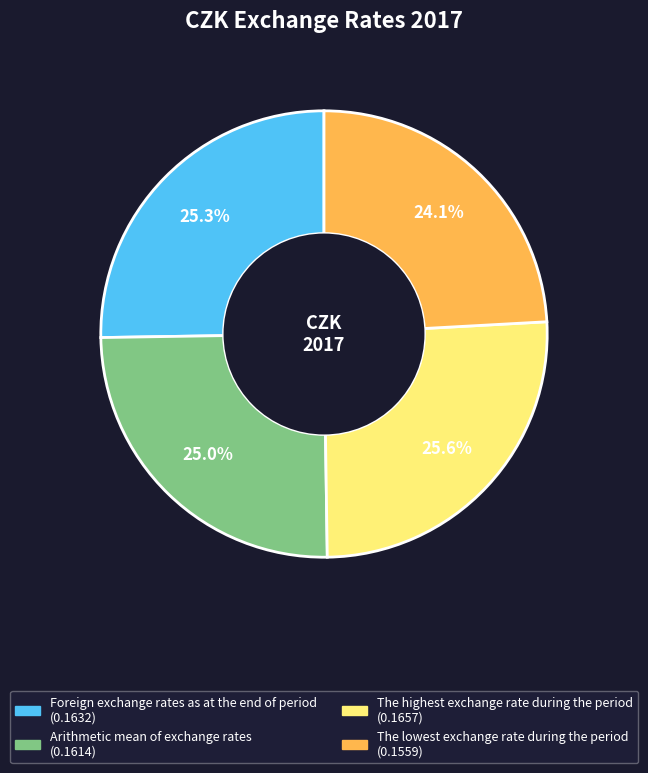

How many segments does this pie chart have?

4